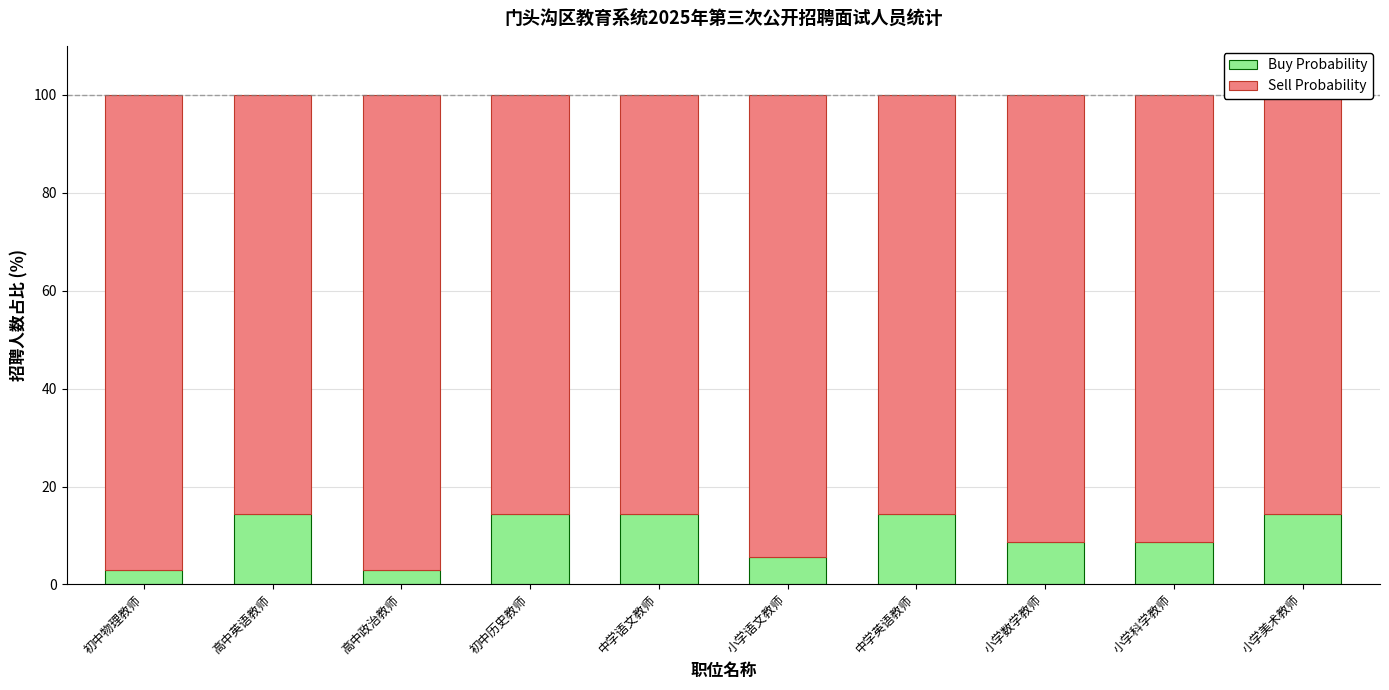

List the series in order of their overall mean, highest first.

Sell Probability, Buy Probability